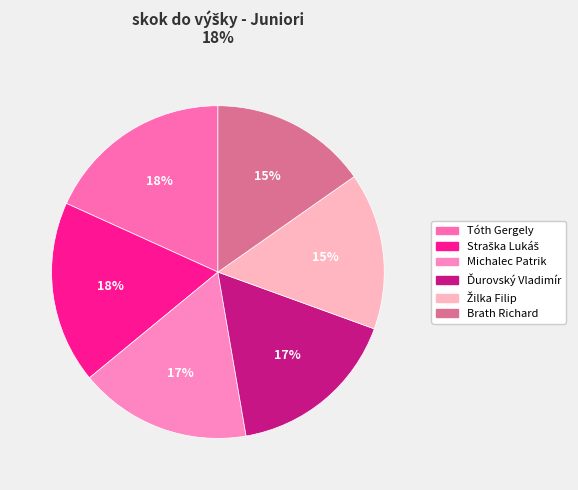

The Žilka Filip slice represents 15% of the pie. True or false?

True